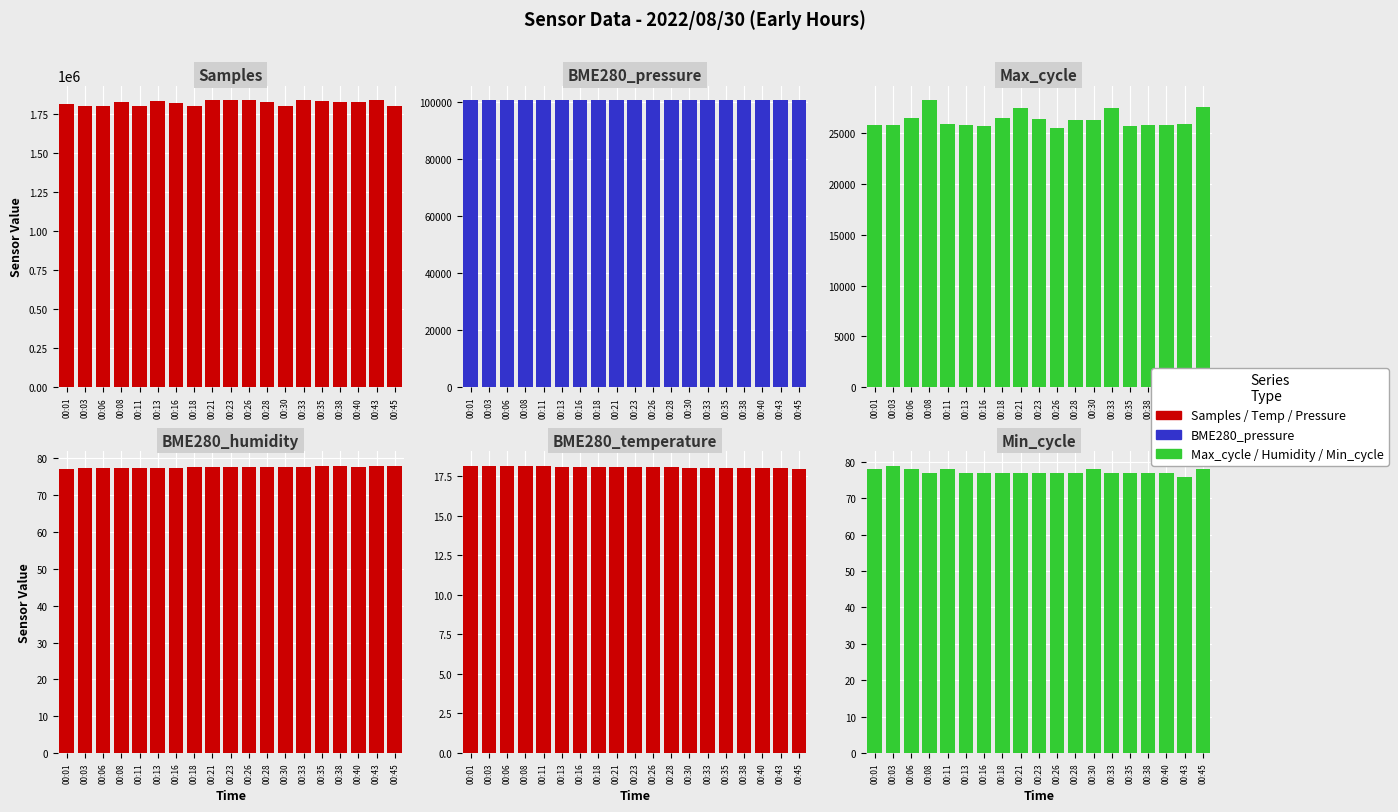

What is the greatest value displayed?

1842408.0